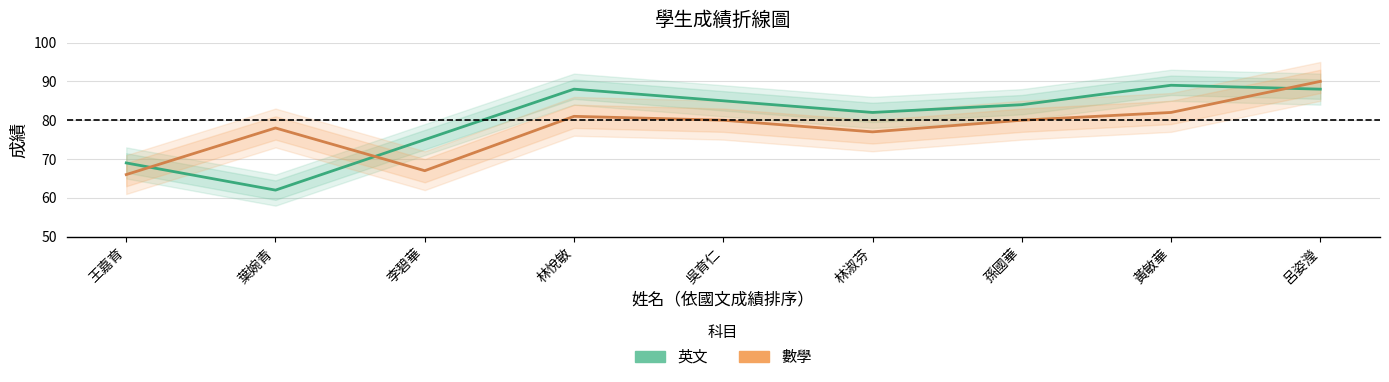

What is the difference between the 數學 values at 李碧華 and 葉婉青?

11